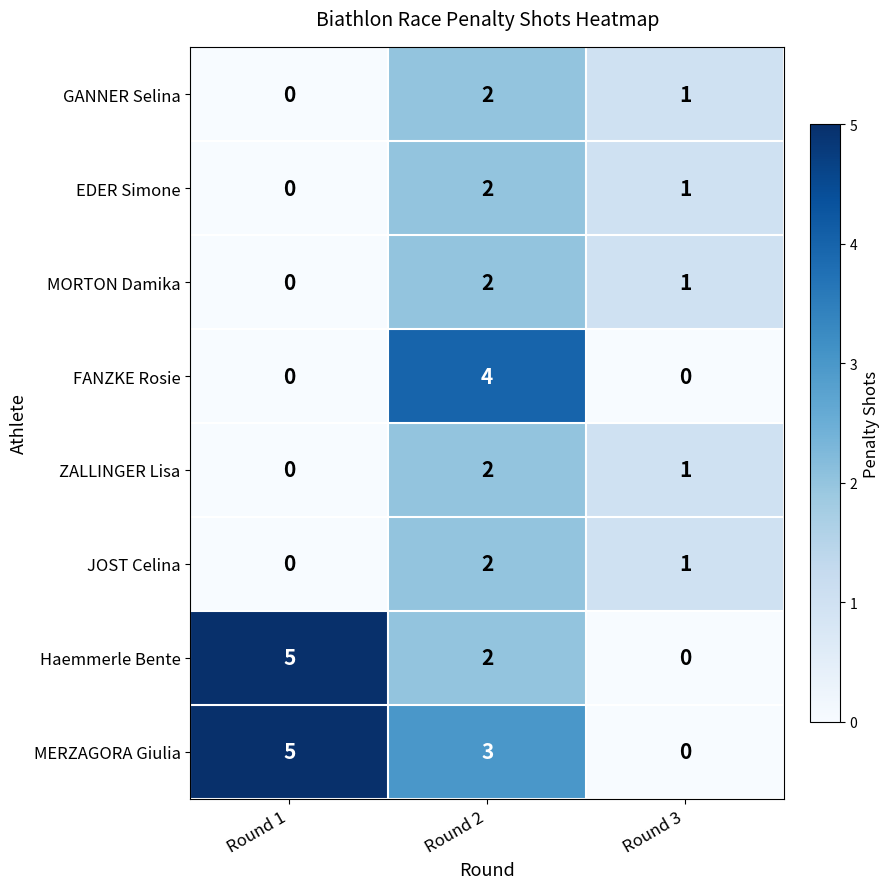

List the labels in order of JOST Celina value, smallest first.

Round 1, Round 3, Round 2